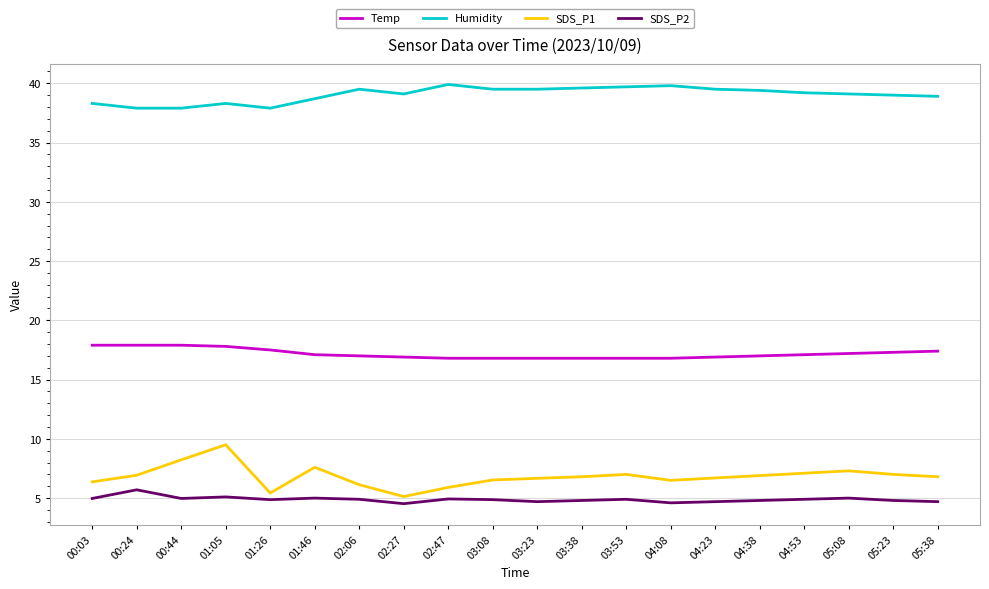

What is the maximum value shown in the chart?

39.9